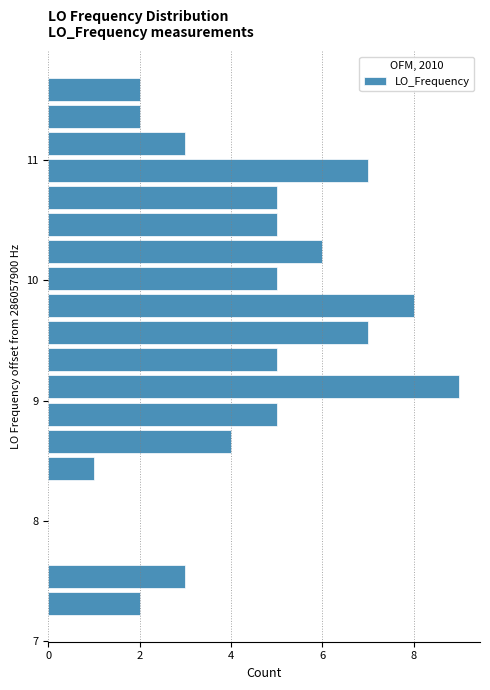

Read against the y-axis, roughly where is the centre of the longest bar?

9.1